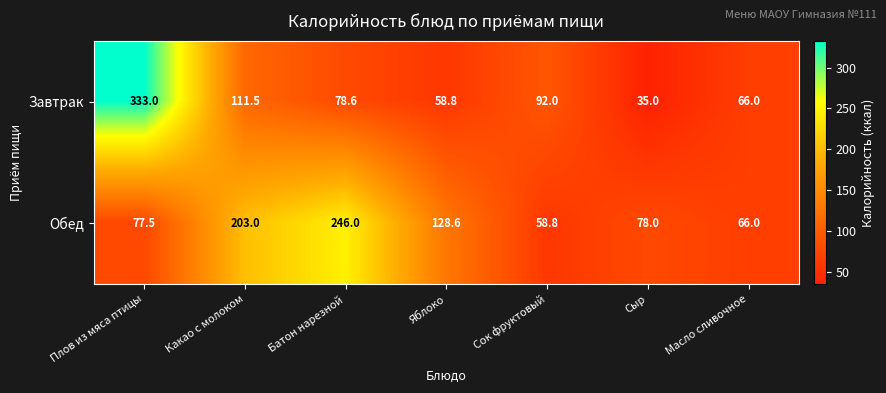

Where is Завтрак nearest to the value 184?

Какао с молоком